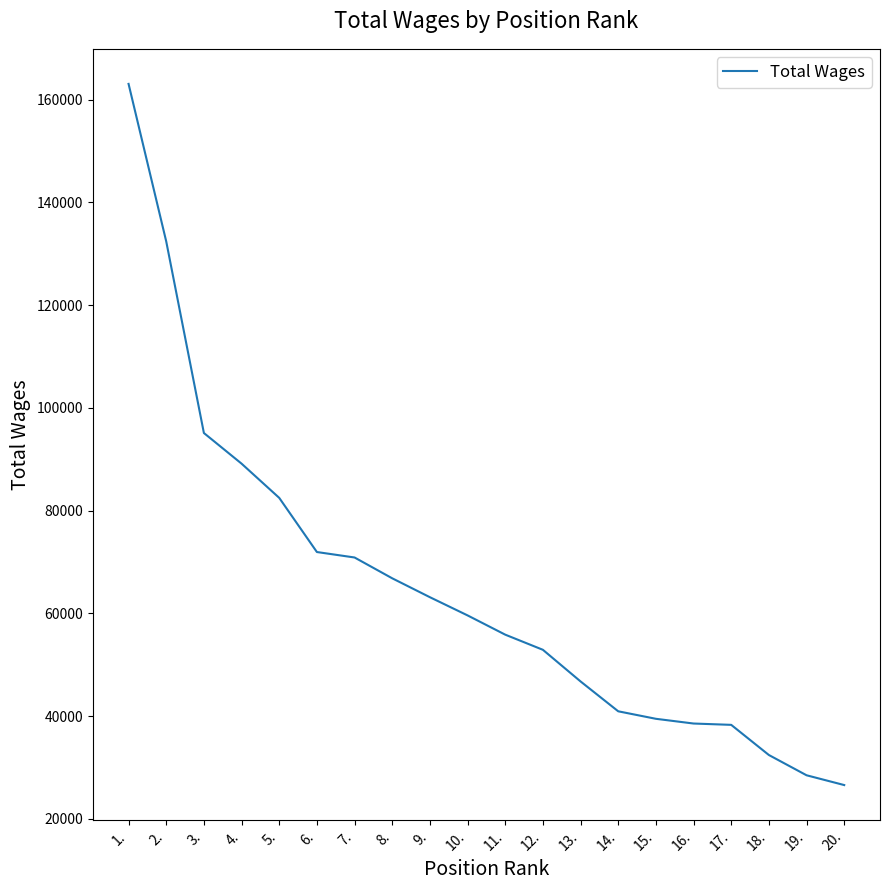

What is the ratio of the value at 19. to the value at 16.?

0.7